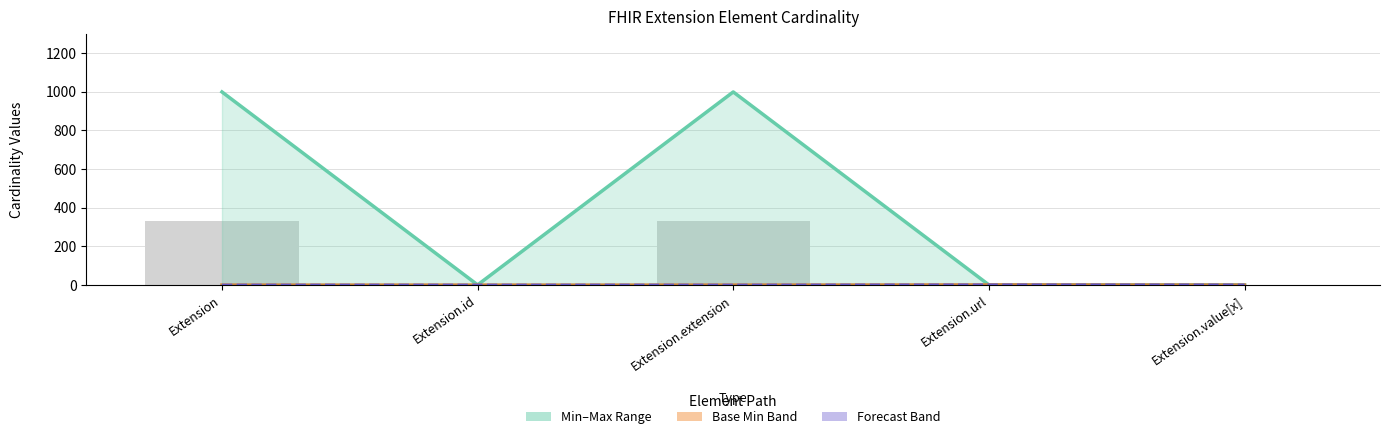

Count the number of data series in this chart.

4